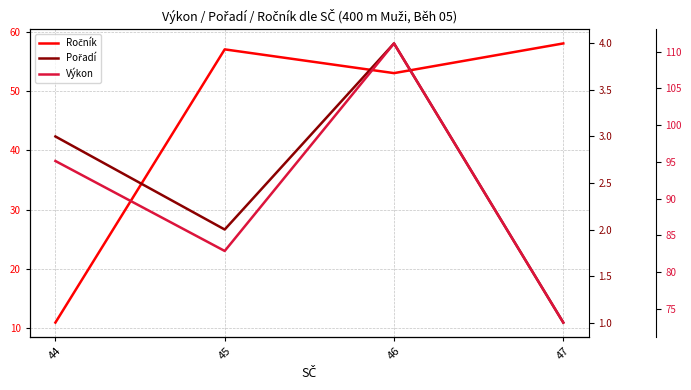

How many Pořadí values are between 2 and 4?

3